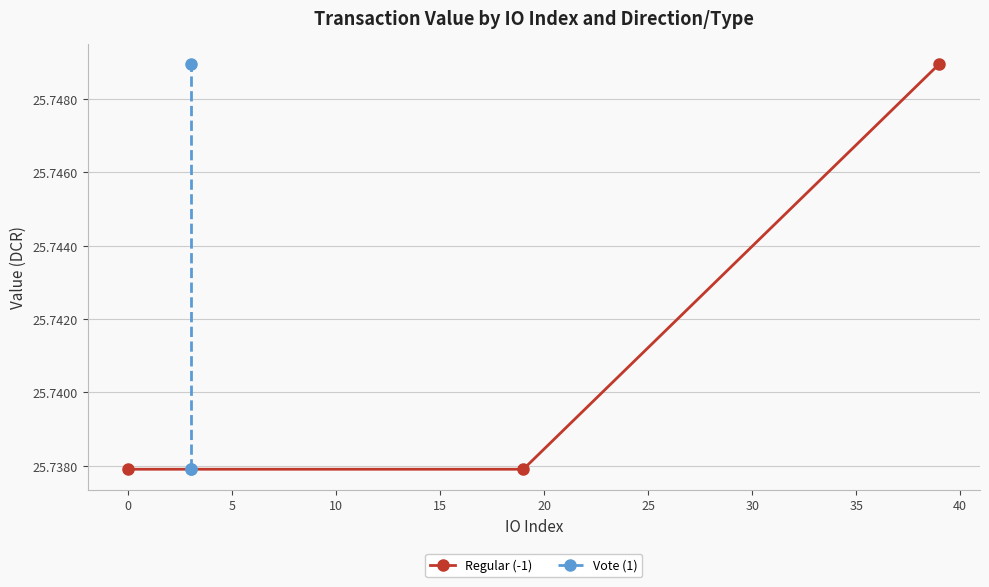

Count the Regular (-1) values in the range 25 to 26.

3